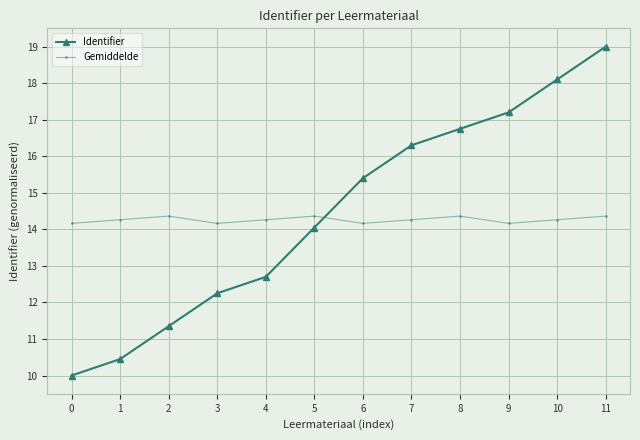

What is the total value across all series at 4?

27.0